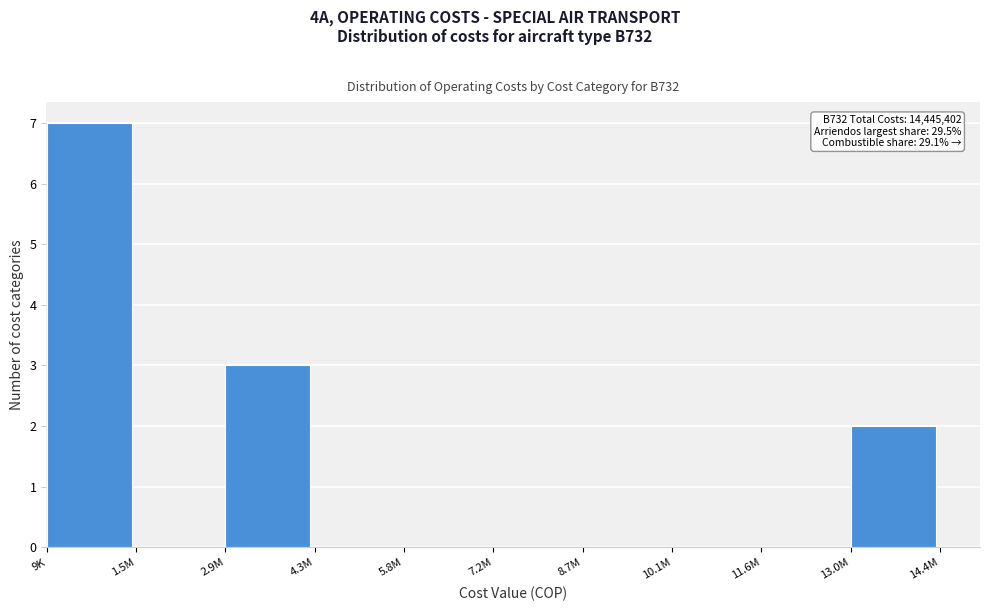

Reading left to right, transcribe all the data shown in this chart.

9K=7	1.5M=0	2.9M=3	4.3M=0	5.8M=0	7.2M=0	8.7M=0	10.1M=0	11.6M=0	13.0M=2